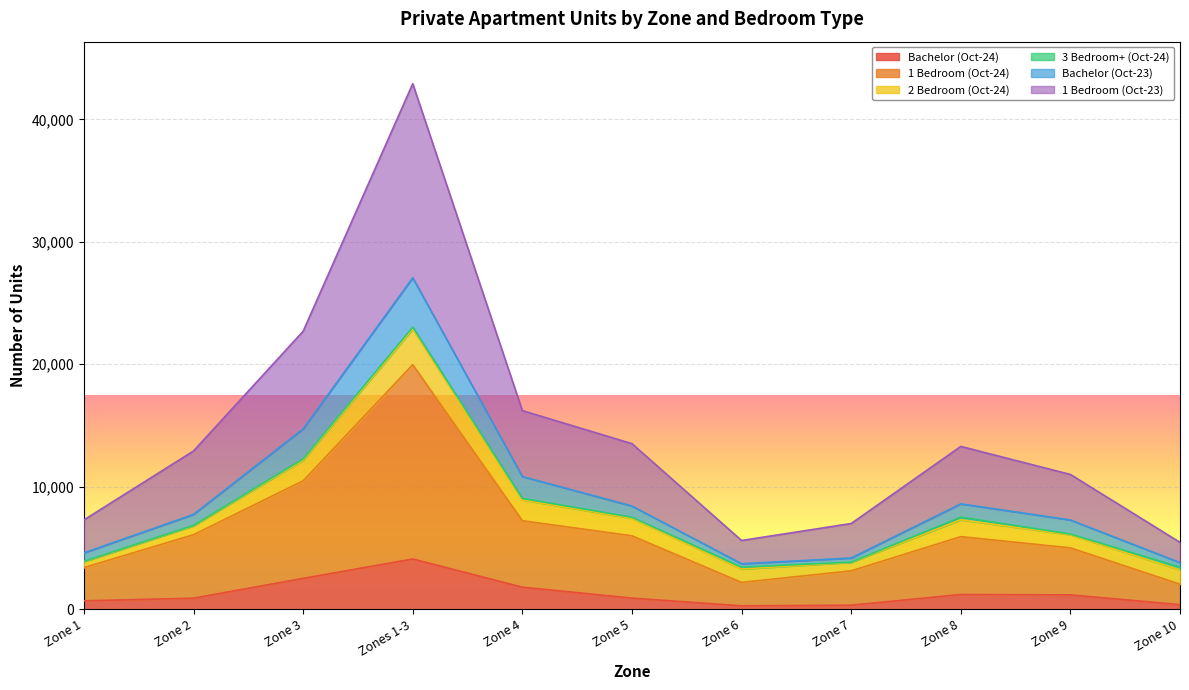

What is the difference between the highest and lowest values at Zone 1?

6607